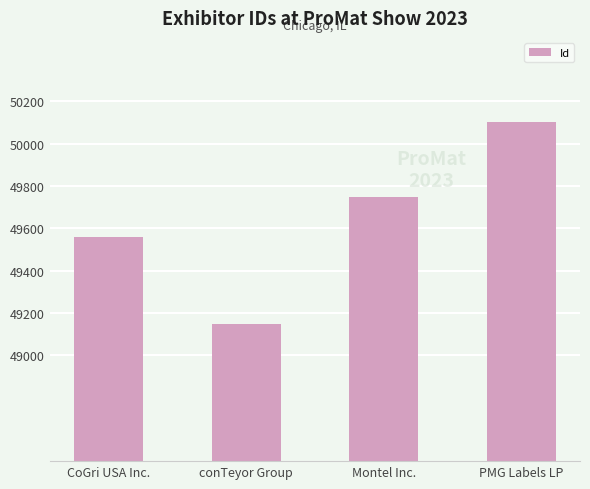

What is the change in value from CoGri USA Inc. to PMG Labels LP?

+540